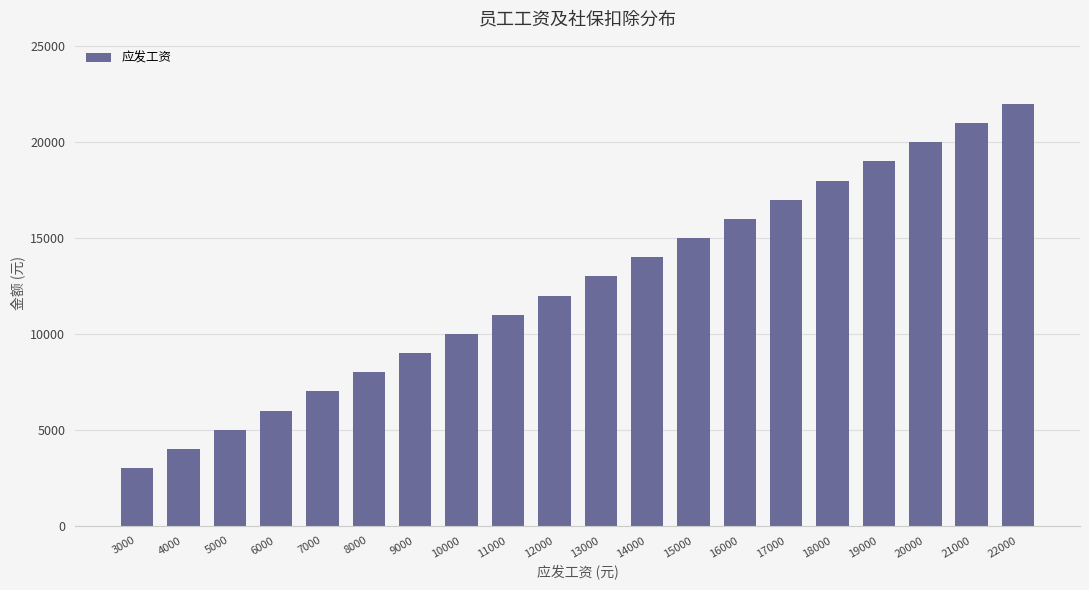

How many bars are there in total?

20